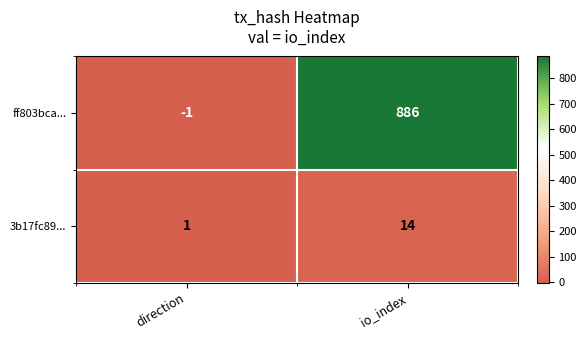

Rank the series by their maximum value, from lowest to highest.

3b17fc89..., ff803bca...